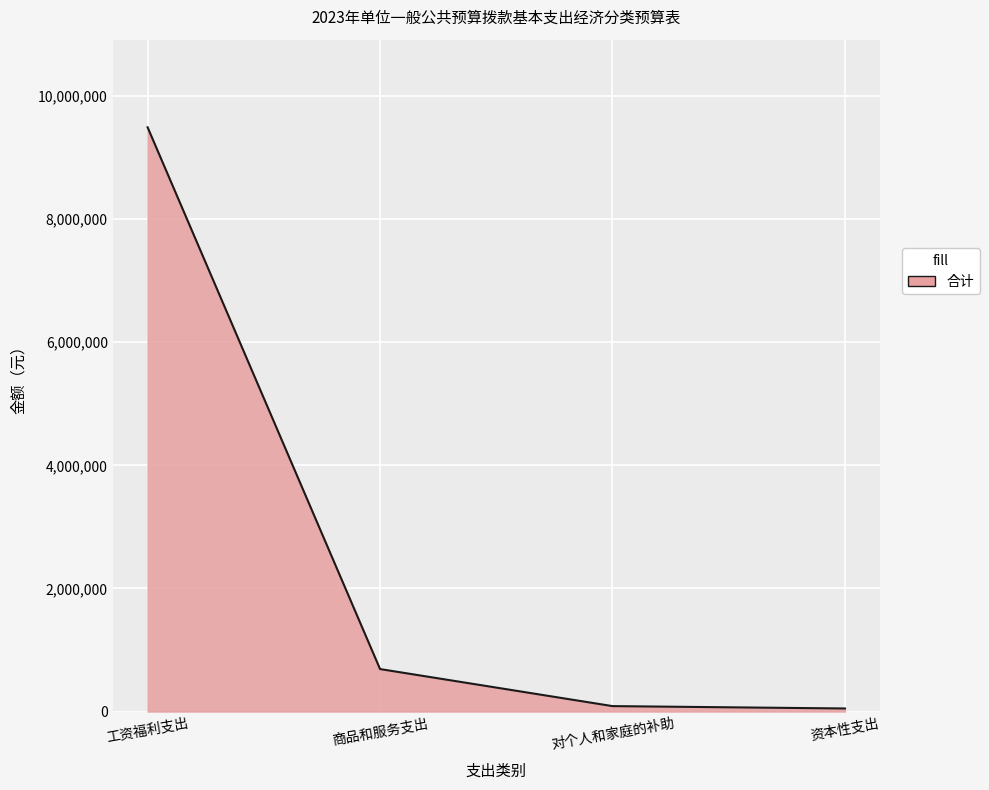

What is the difference between the maximum and second lowest values?

9403000